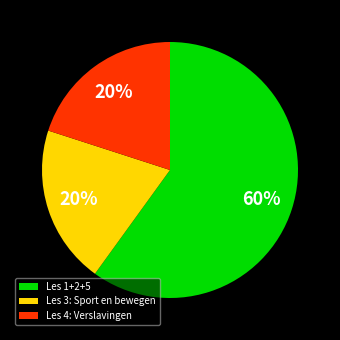

To the nearest percent, what percentage of the pie is Les 4: Verslavingen?

20%